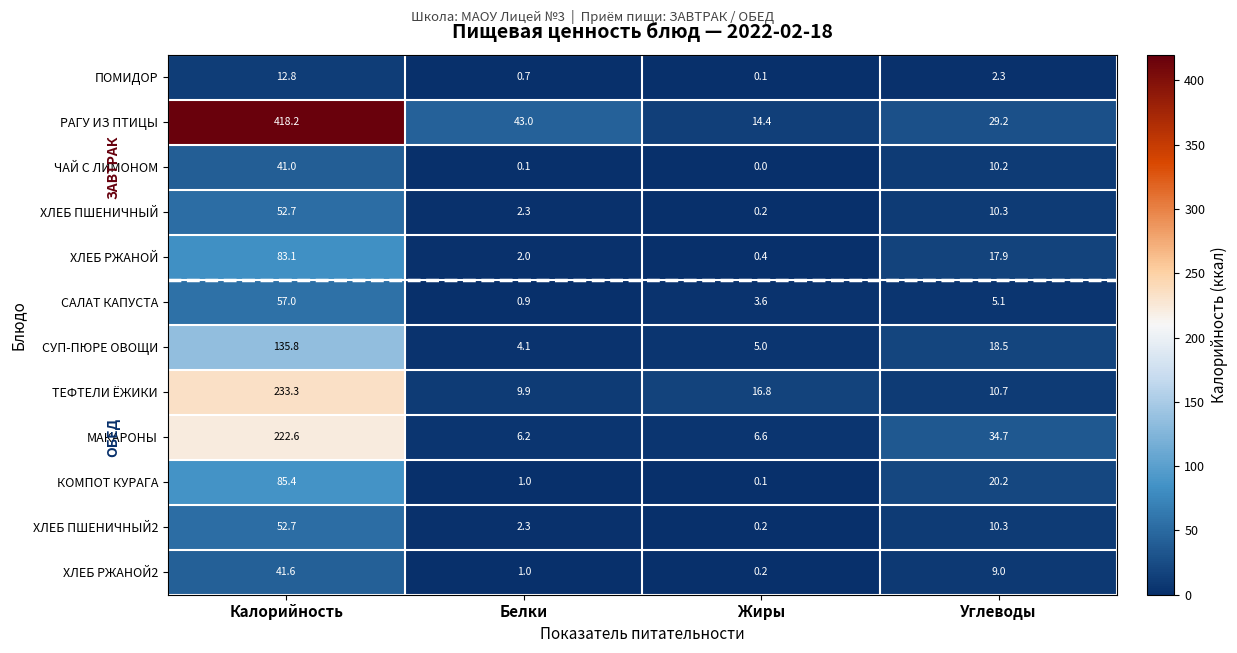

What is the sum of all ХЛЕБ ПШЕНИЧНЫЙ2 values?

65.5